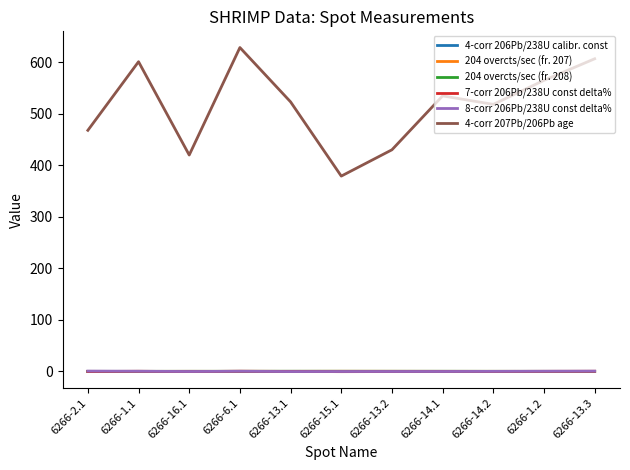

Which series has the widest spread of values?

4-corr 207Pb/206Pb age